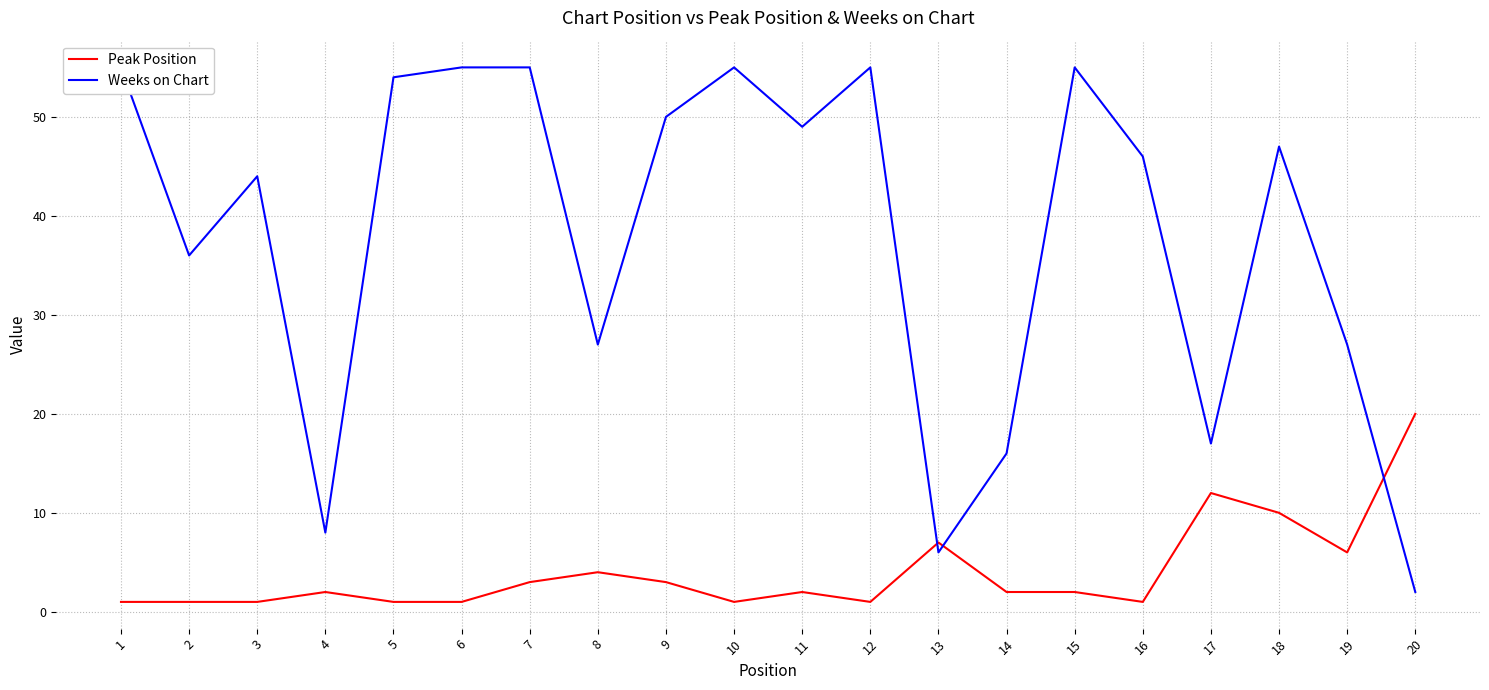

List the series in order of their peak value, lowest first.

Peak Position, Weeks on Chart